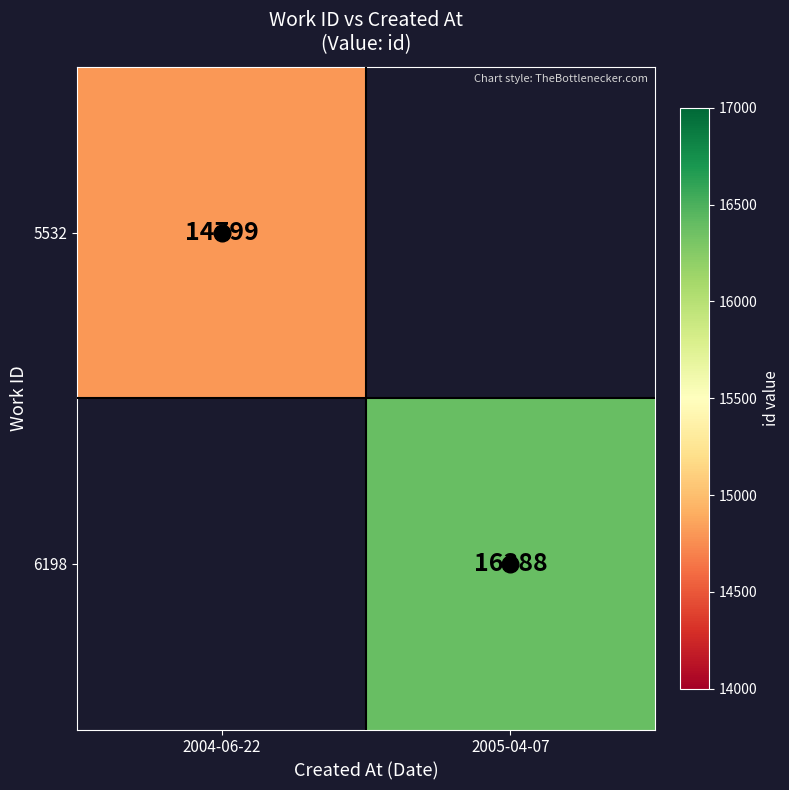

True or false: 6198 has a value of 16388 at 2005-04-07.

True